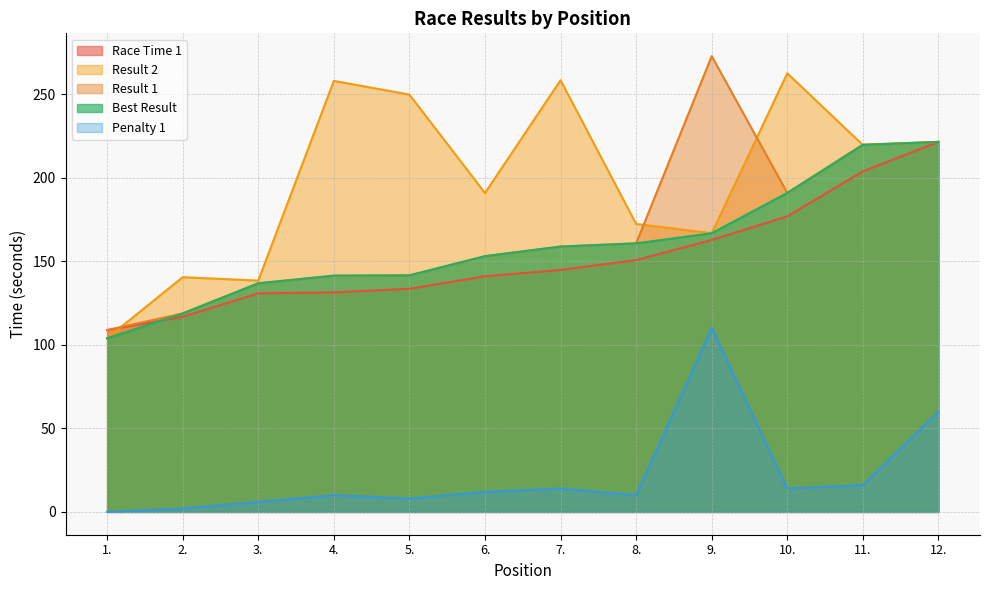

The Race Time 1 series shows 235.6 at 9.. True or false?

False